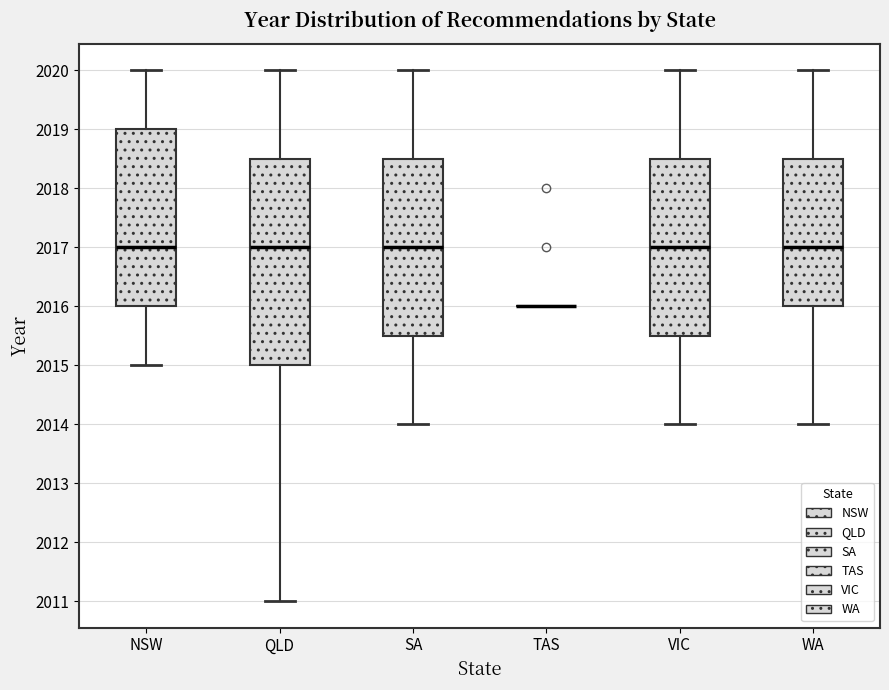

Comparing the boxes themselves (not the whiskers), which one is the tallest?

QLD